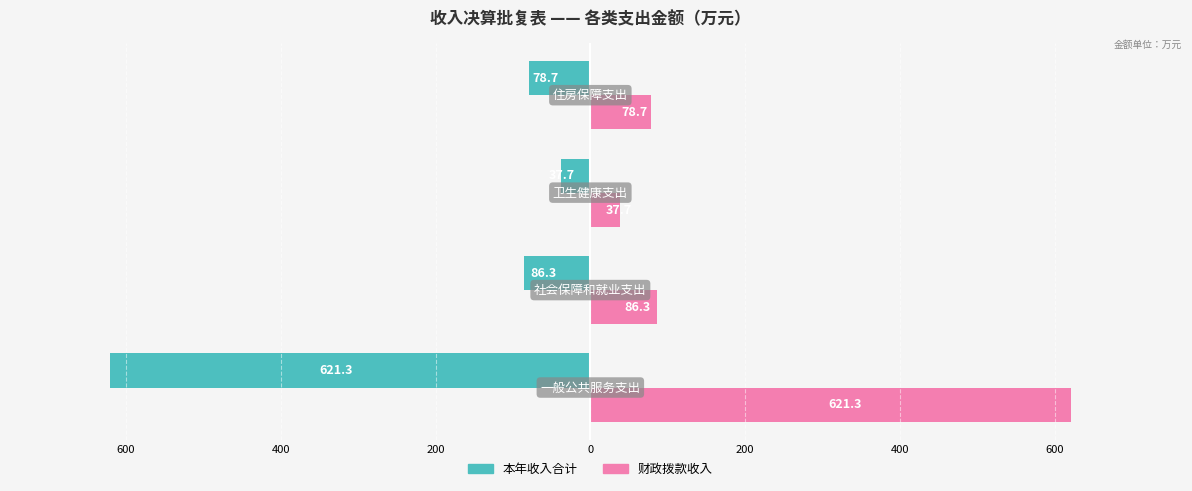

How many values in the 财政拨款收入 series are below 86?

2